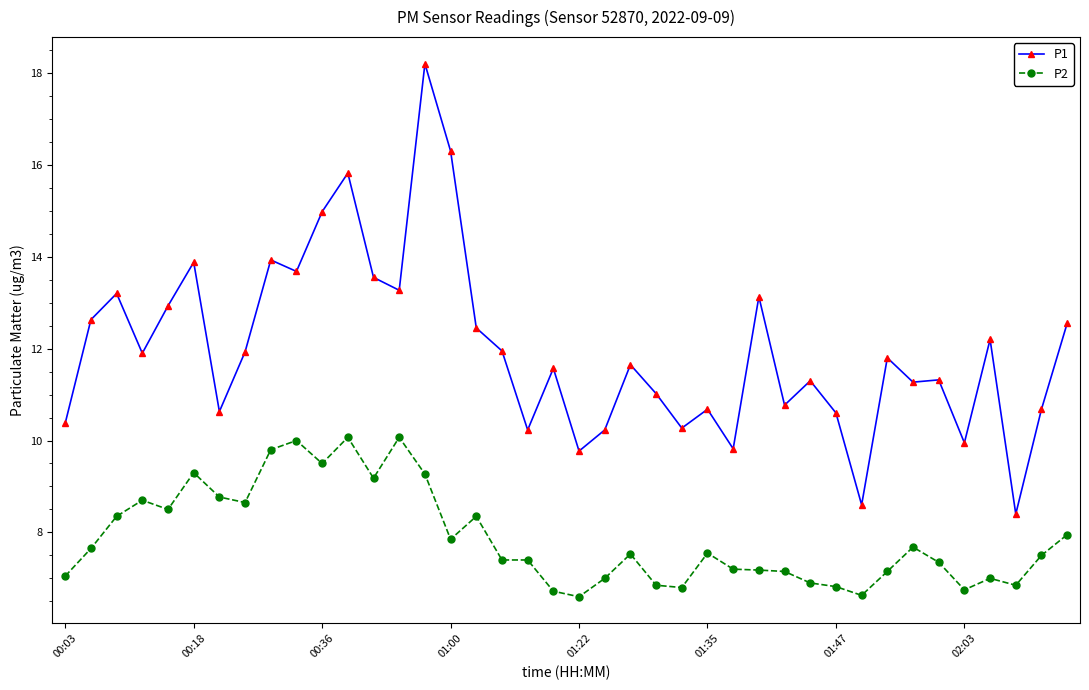

What is the value of the P1 point at the 8th from the left?

11.9